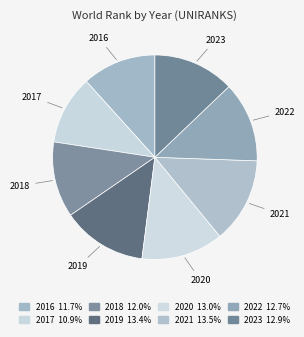

To the nearest percent, what is the average slice percentage?

12%